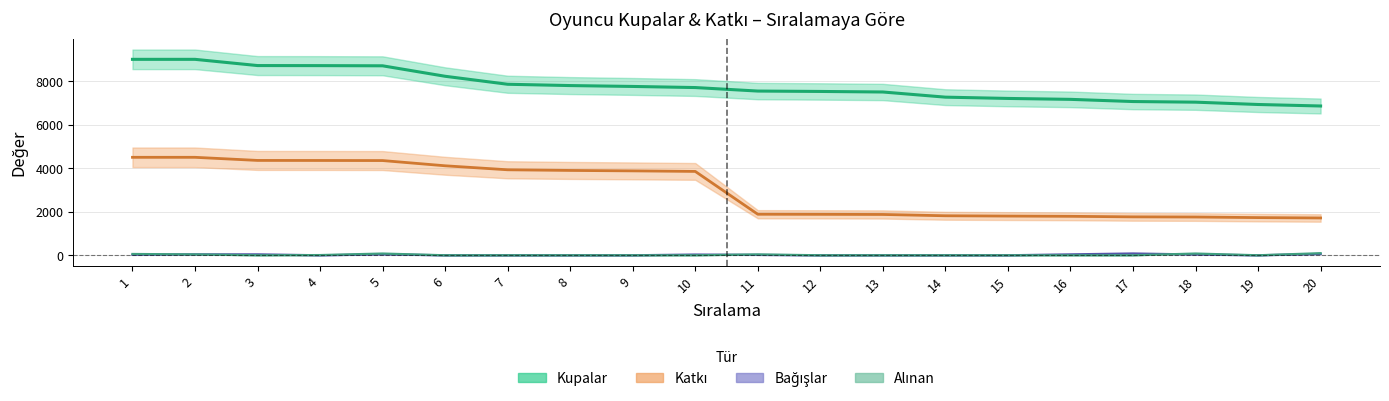

The Bağışlar series shows 21 at 5. True or false?

False